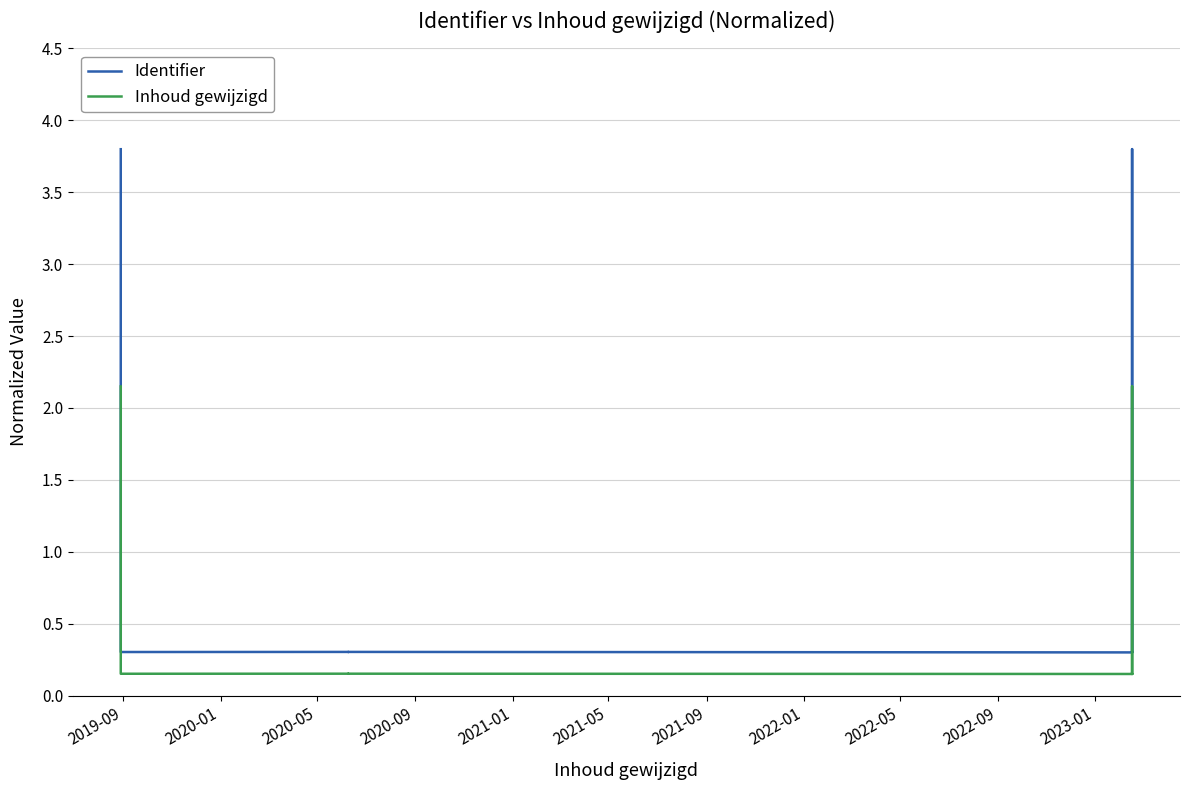

What is the value of the Inhoud gewijzigd point at the 13th from the left?

0.2